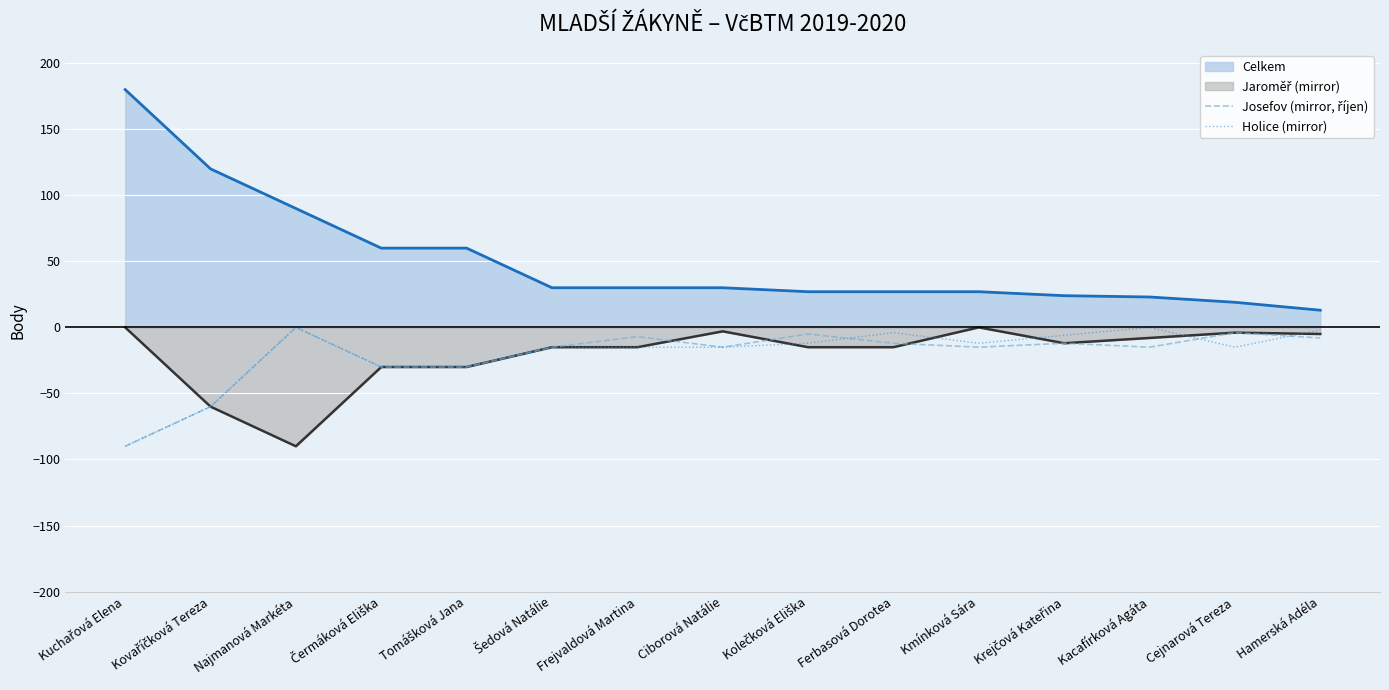

Which label corresponds to the smallest value in the chart?

Kuchařová Elena